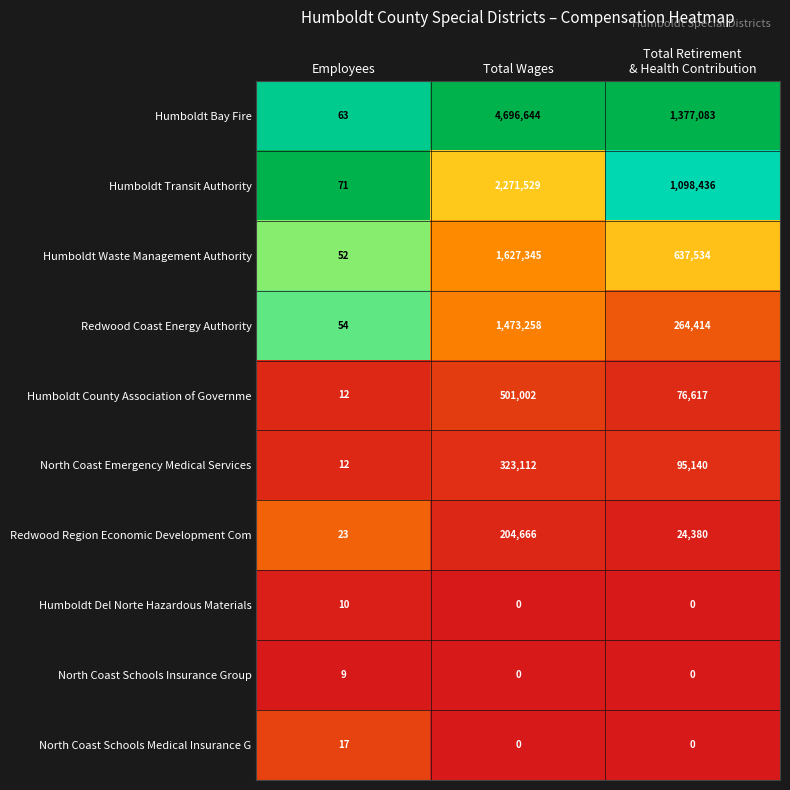

At which category is the sum across all series the highest?

Total Wages